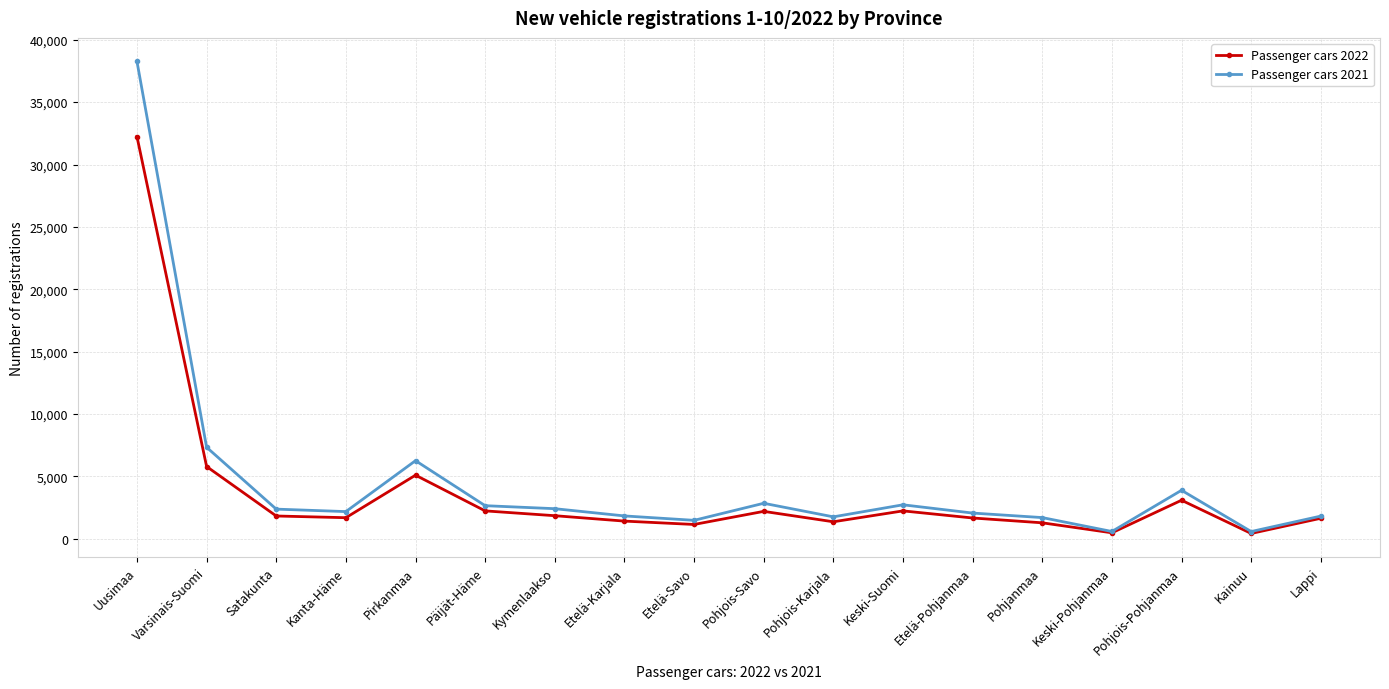

What is the sum of all Passenger cars 2021 values?

82730